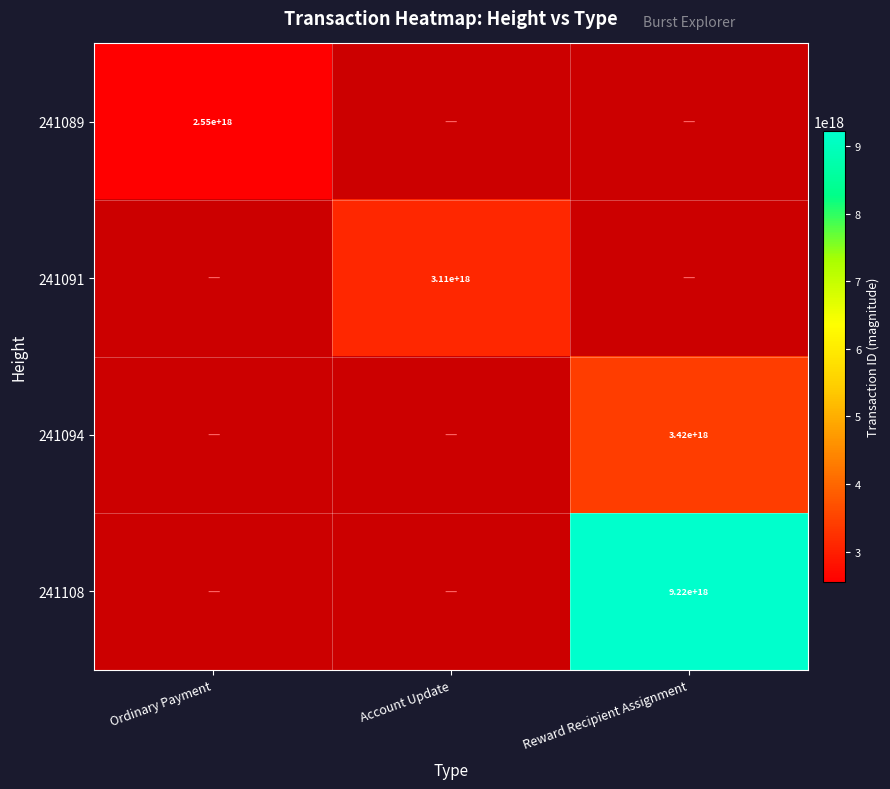

At how many categories does at least one series exceed 6745306991575379968?

1